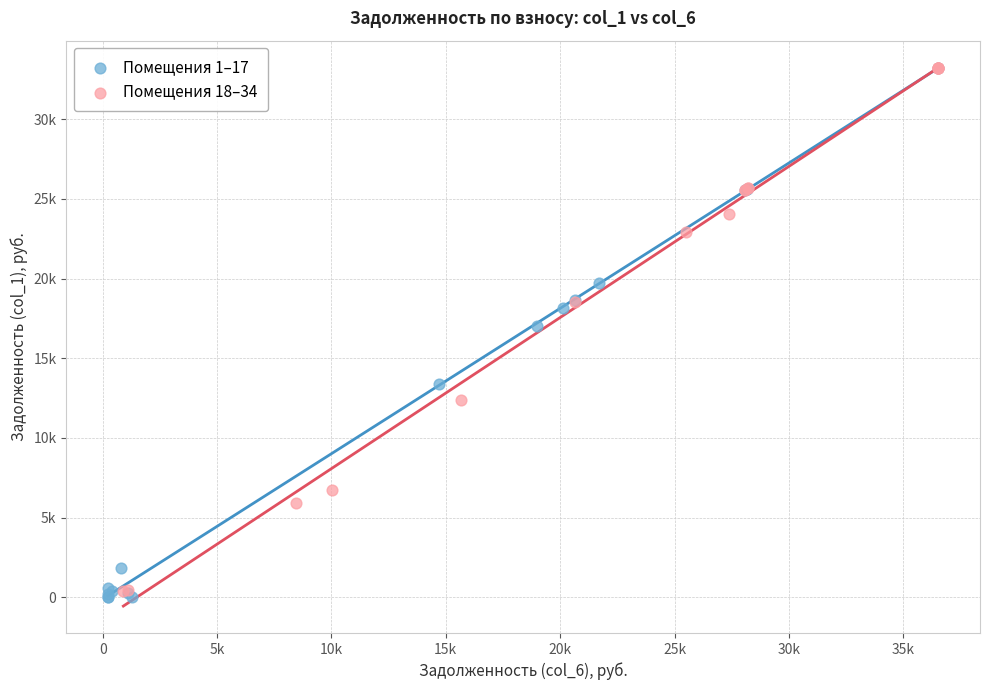

What are all the series names shown in the legend?

Помещения 1–17, Помещения 18–34